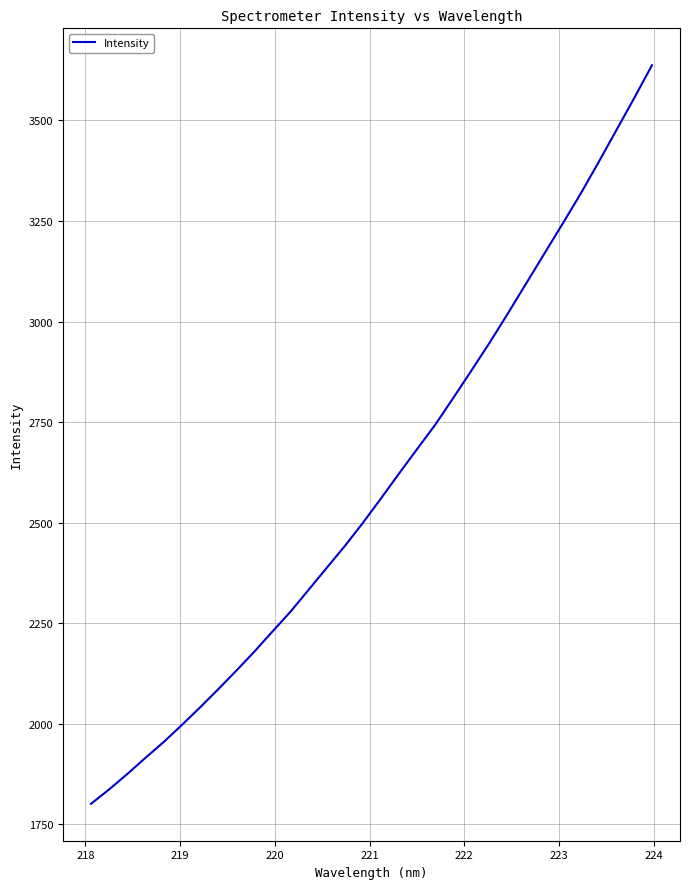

What is the greatest value displayed?

3637.2